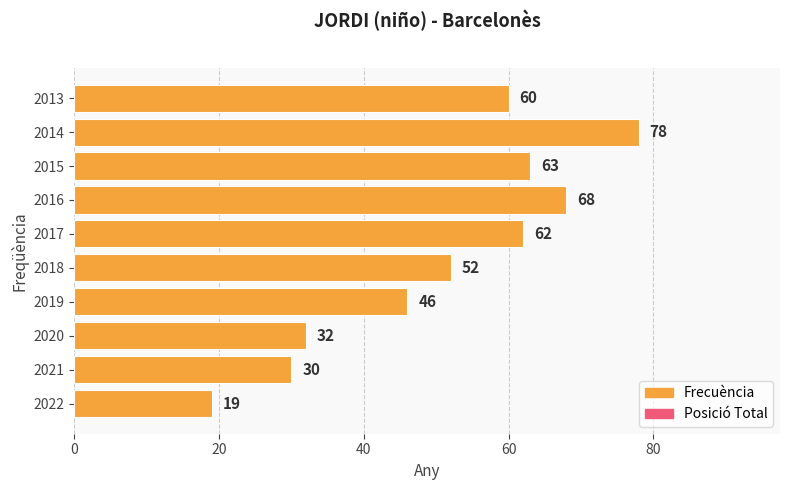

True or false: the data shows 52 at 2018.

True